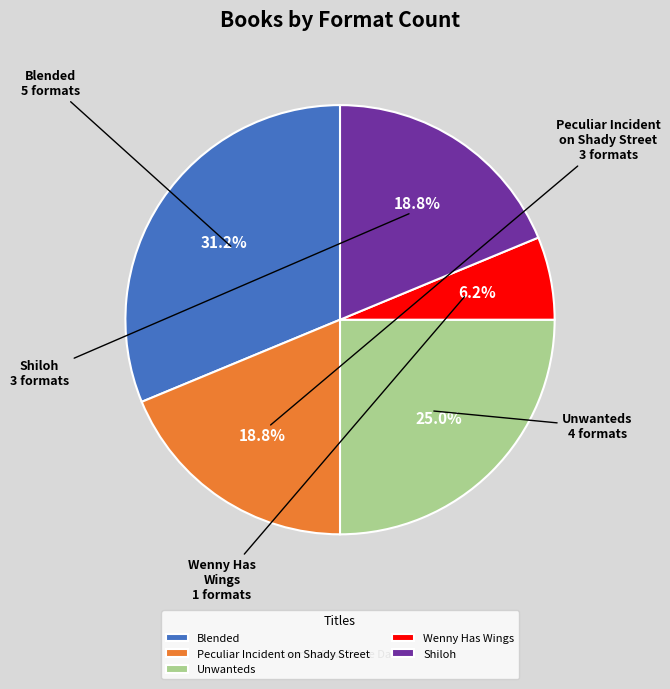

To the nearest percent, what portion does Peculiar Incident on Shady Street represent?

19%